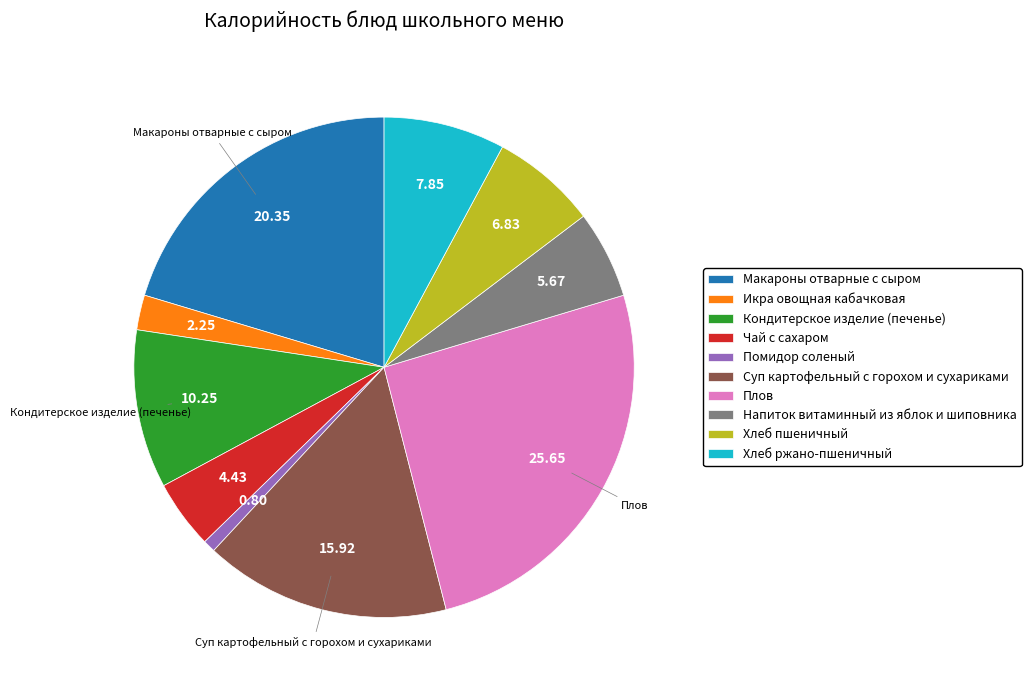

The Хлеб ржано-пшеничный slice represents 8% of the pie. True or false?

True